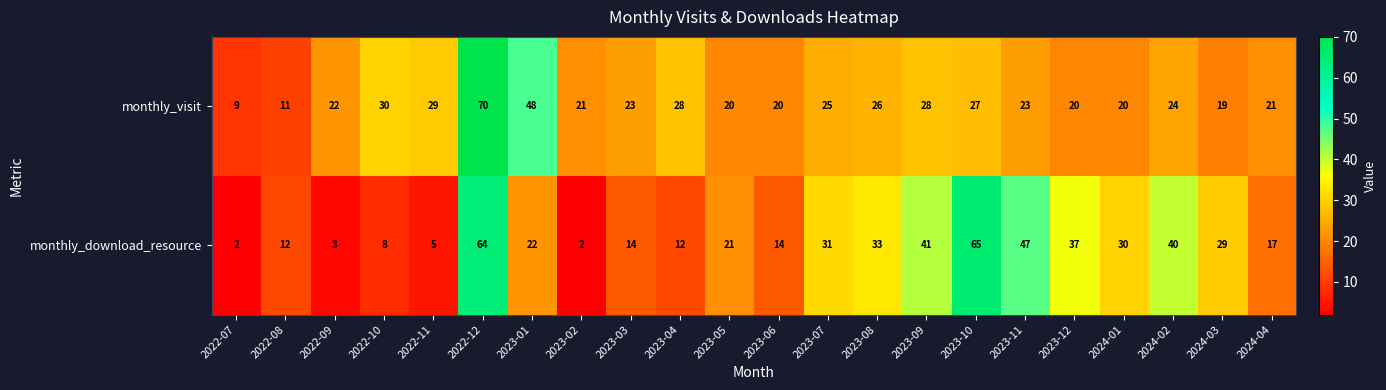

How many data points does each series have?

22